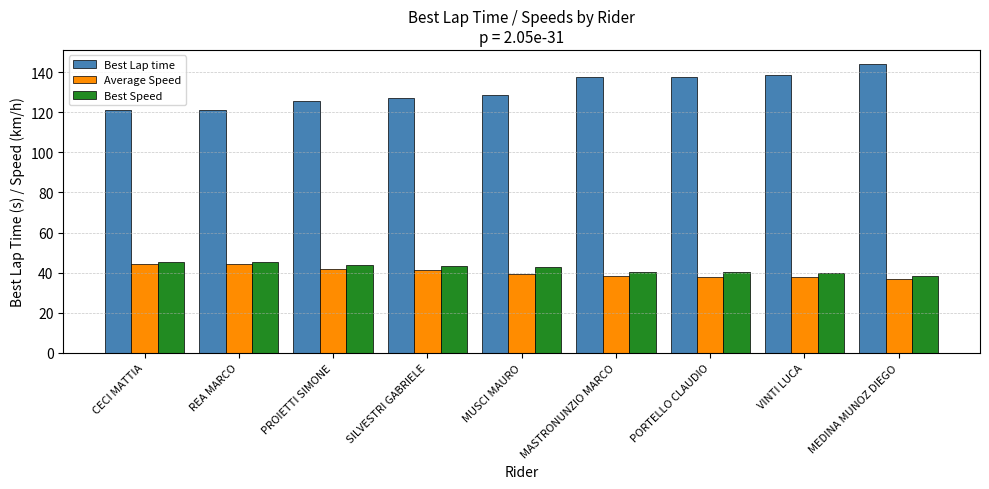

The value of Best Speed at PORTELLO CLAUDIO is 40.1. True or false?

True